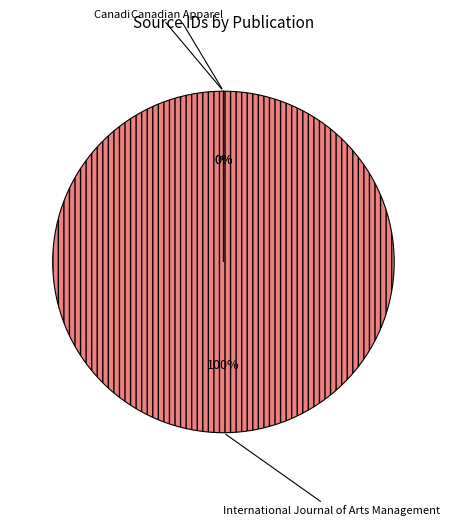

True or false: International Journal of Arts Management accounts for 100% of the total.

True